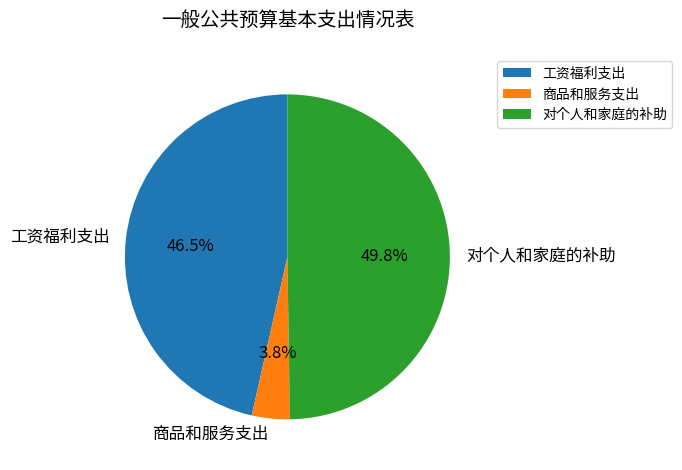

What is the total percentage of 工资福利支出 and 对个人和家庭的补助?

96.2%